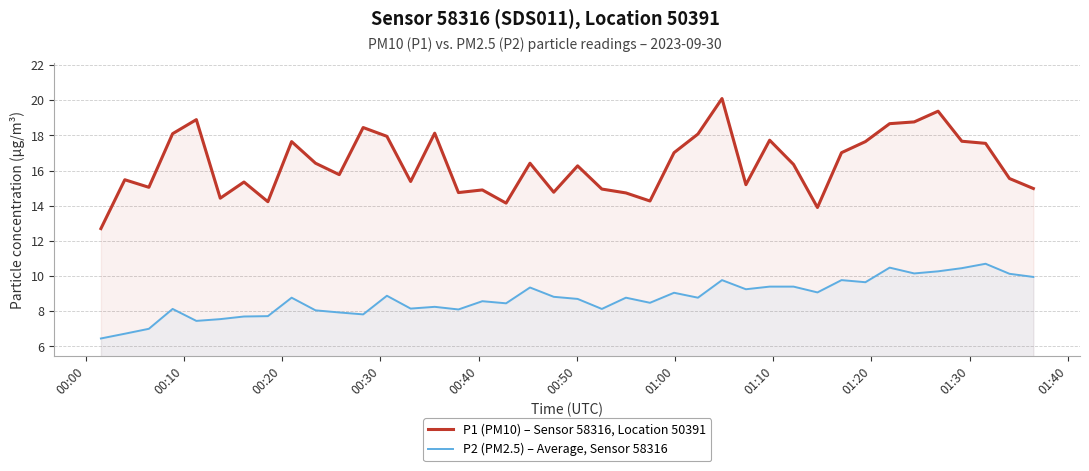

Reading left to right, transcribe all the data shown in this chart.

P1 (PM10) – Sensor 58316, Location 50391: 12.7	15.5	15.1	18.1	18.9	14.4	15.3	14.2	17.6	16.4	15.8	18.4	17.9	15.4	18.1	14.8	14.9	14.2	16.4	14.8	16.3	14.9	14.7	14.3	17.0	18.1	20.1	15.2	17.7	16.4	13.9	17.0	17.6	18.7	18.8	19.4	17.7	17.6	15.6	15.0
P2 (PM2.5) – Average, Sensor 58316: 6.5	6.7	7.0	8.1	7.5	7.5	7.7	7.7	8.8	8.1	7.9	7.8	8.9	8.2	8.2	8.1	8.6	8.4	9.3	8.8	8.7	8.1	8.8	8.5	9.1	8.8	9.8	9.2	9.4	9.4	9.1	9.8	9.7	10.5	10.2	10.3	10.4	10.7	10.1	9.9